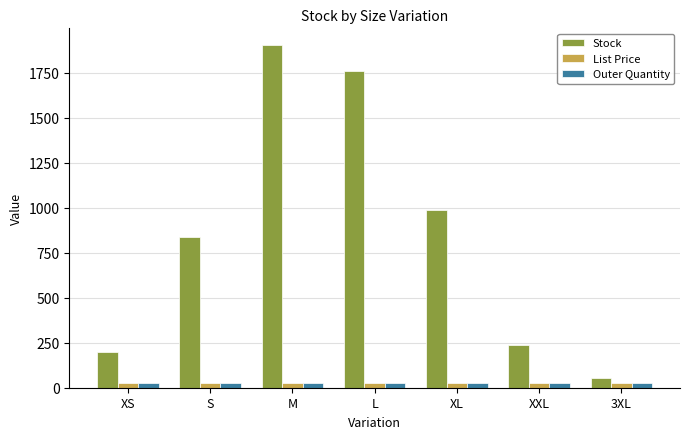

At which category does the chart reach its peak across all series?

M